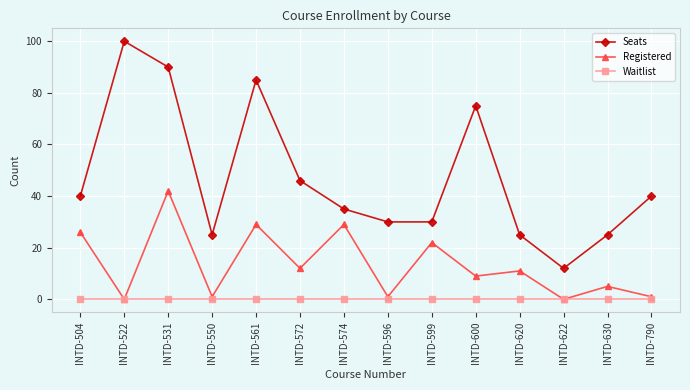

Reading left to right, transcribe all the data shown in this chart.

Seats: INTD-504=40	INTD-522=100	INTD-531=90	INTD-550=25	INTD-561=85	INTD-572=46	INTD-574=35	INTD-596=30	INTD-599=30	INTD-600=75	INTD-620=25	INTD-622=12	INTD-630=25	INTD-790=40
Registered: INTD-504=26	INTD-522=0	INTD-531=42	INTD-550=1	INTD-561=29	INTD-572=12	INTD-574=29	INTD-596=1	INTD-599=22	INTD-600=9	INTD-620=11	INTD-622=0	INTD-630=5	INTD-790=1
Waitlist: INTD-504=0	INTD-522=0	INTD-531=0	INTD-550=0	INTD-561=0	INTD-572=0	INTD-574=0	INTD-596=0	INTD-599=0	INTD-600=0	INTD-620=0	INTD-622=0	INTD-630=0	INTD-790=0